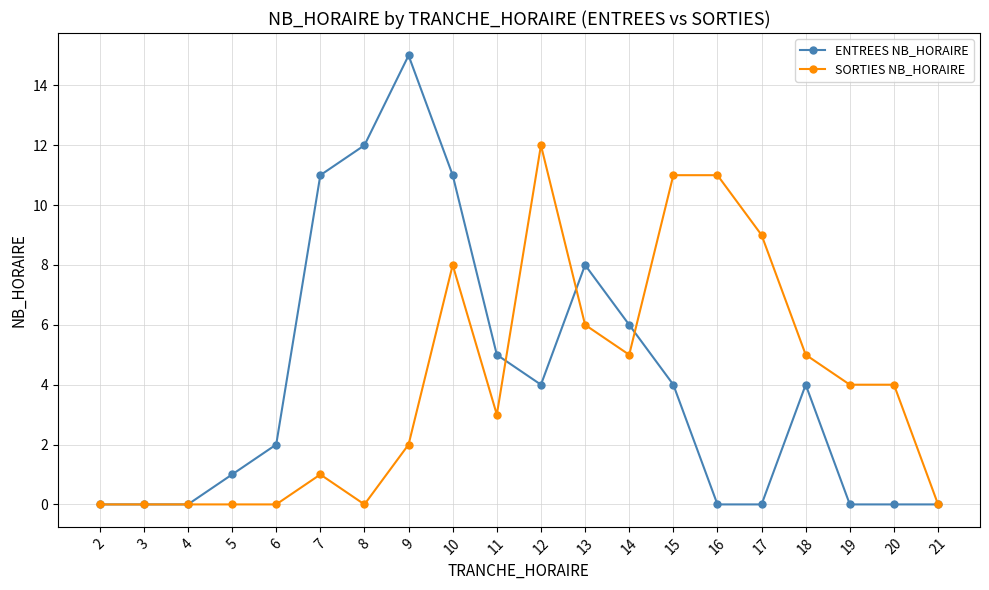

Is it true that SORTIES NB_HORAIRE equals 12 at 12?

True